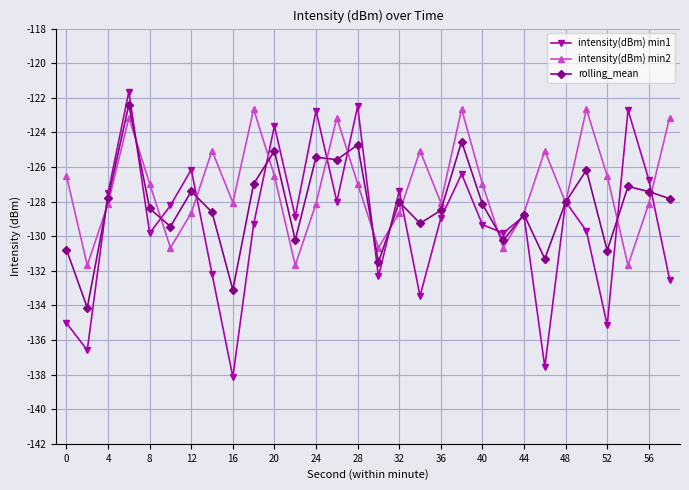

Which series has the largest total across all categories?

intensity(dBm) min2